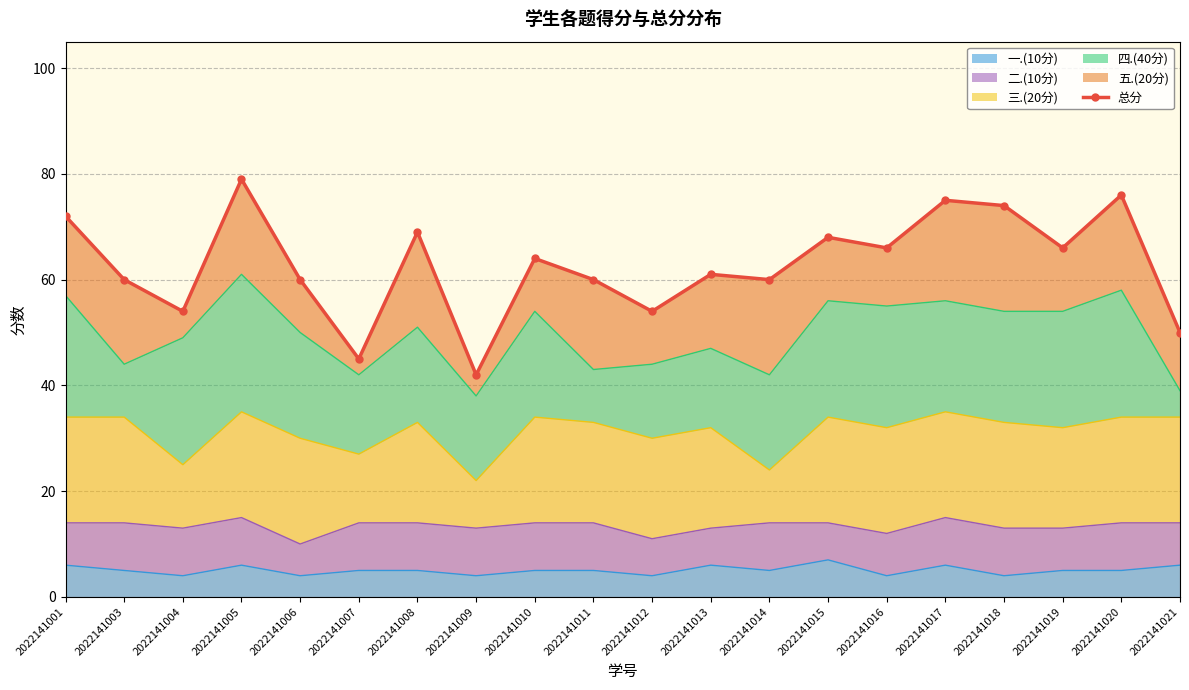

Count the number of values greater than 64.

9